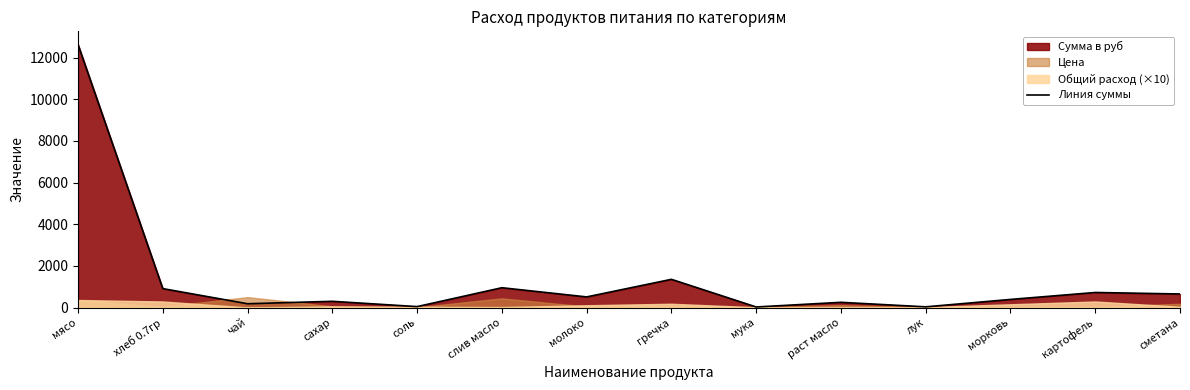

At which label does the data first exceed 509?

мясо